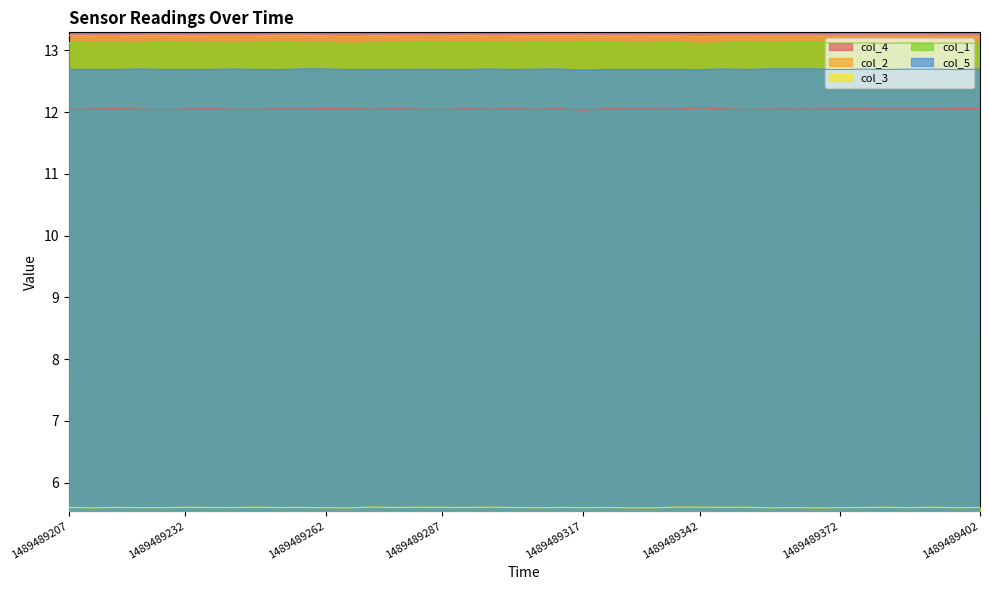

At which label is col_1 closest to 13?

12